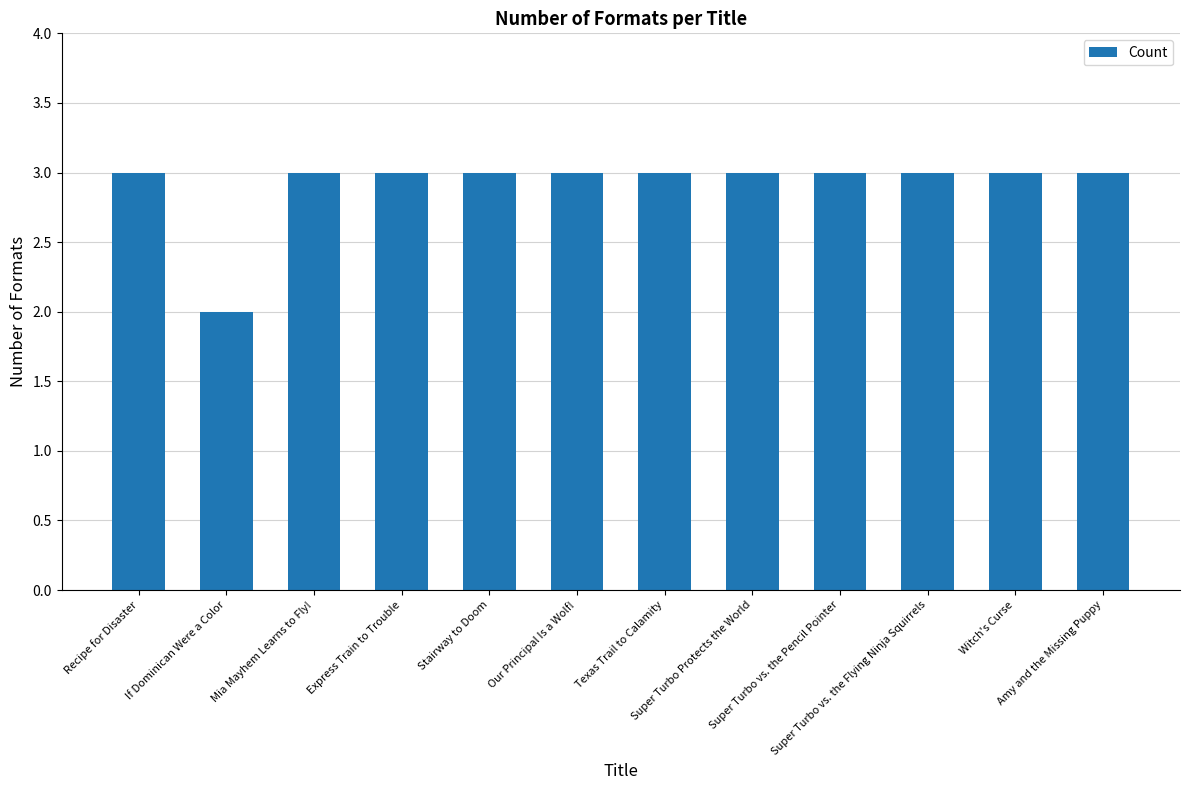

Reading left to right, transcribe all the data shown in this chart.

3	2	3	3	3	3	3	3	3	3	3	3